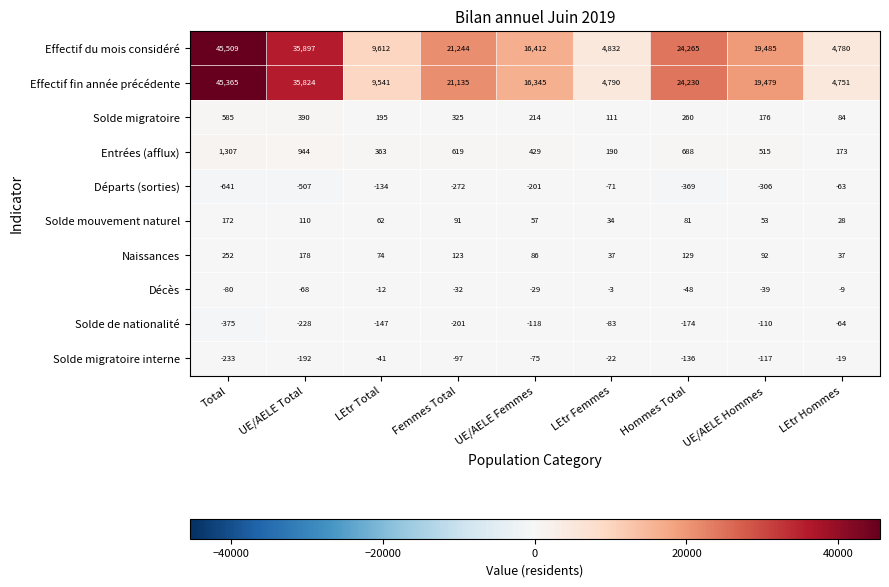

What is the difference between the maximum and minimum values in the Solde migratoire series?

501